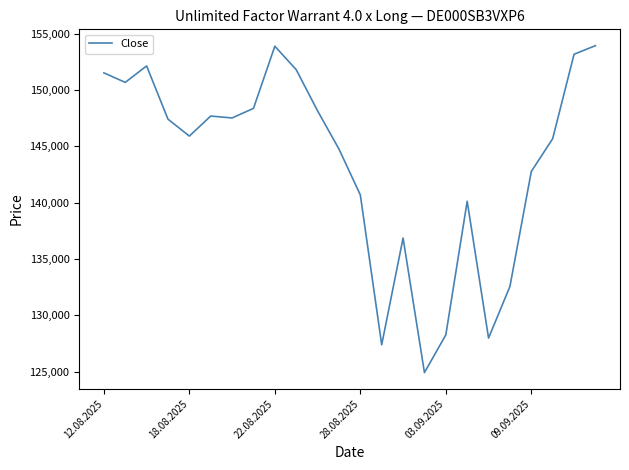

How many series are shown in this chart?

1